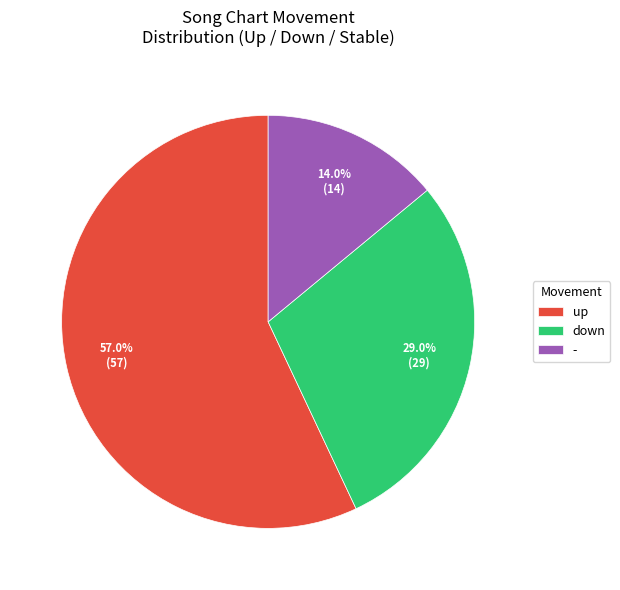

To the nearest percent, what portion does - represent?

14%